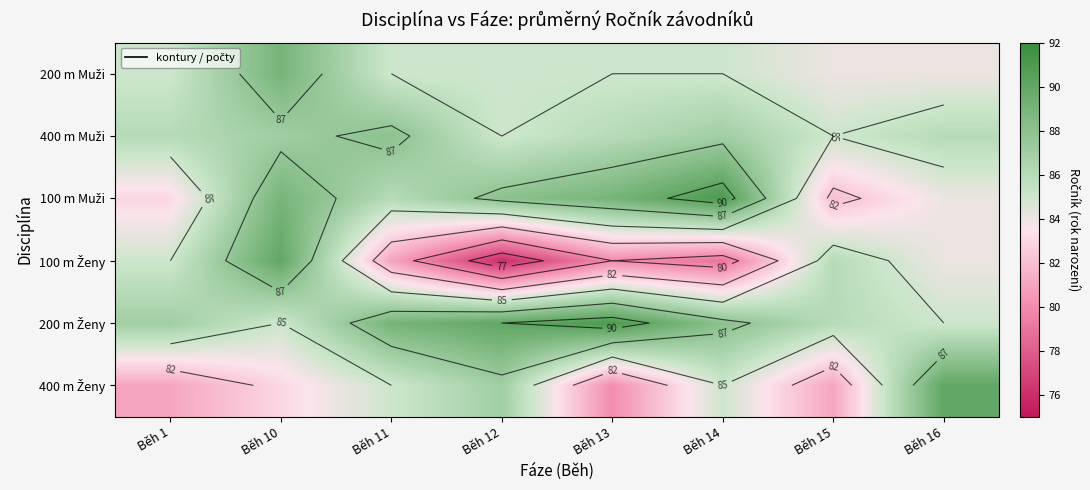

At Běh 16, list the series in order from largest to smallest.

400 m Ženy, 400 m Muži, 200 m Ženy, 200 m Muži, 100 m Muži, 100 m Ženy